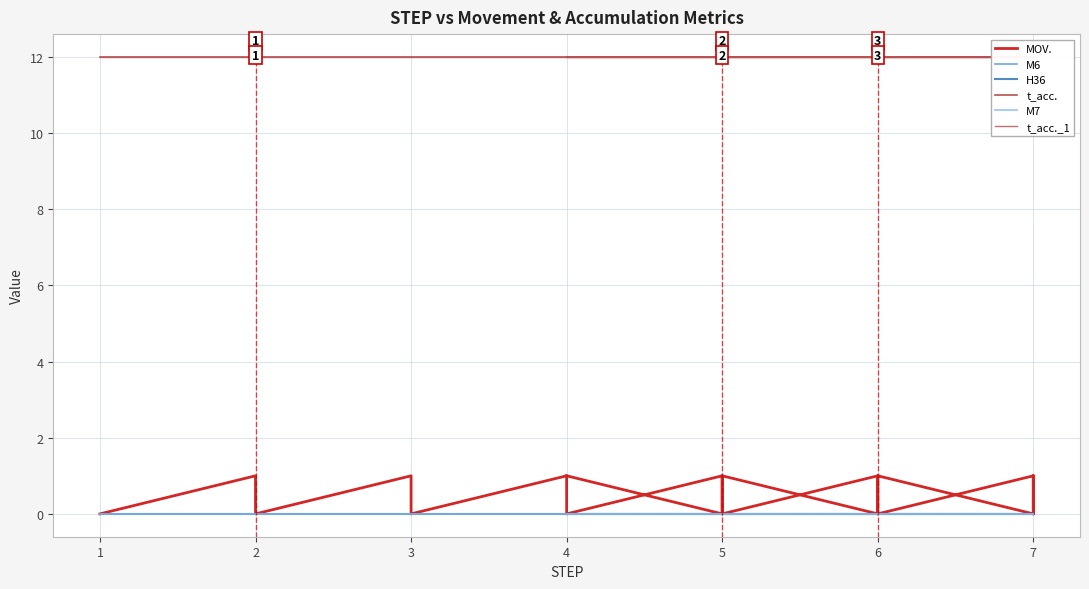

Which series has the widest spread of values?

MOV.